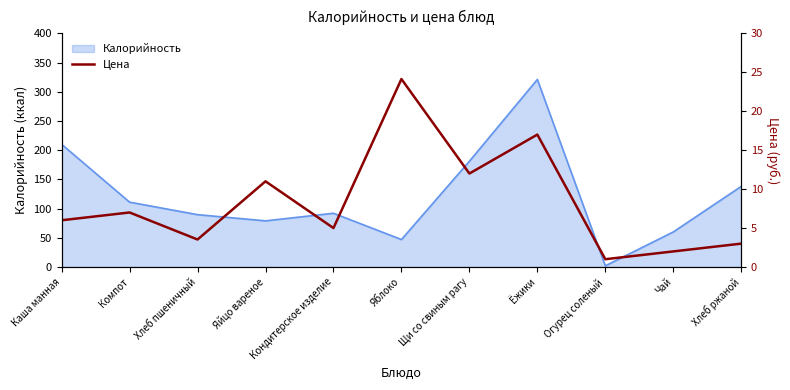

True or false: the data shows 5.0 at Кондитерское изделие.

True